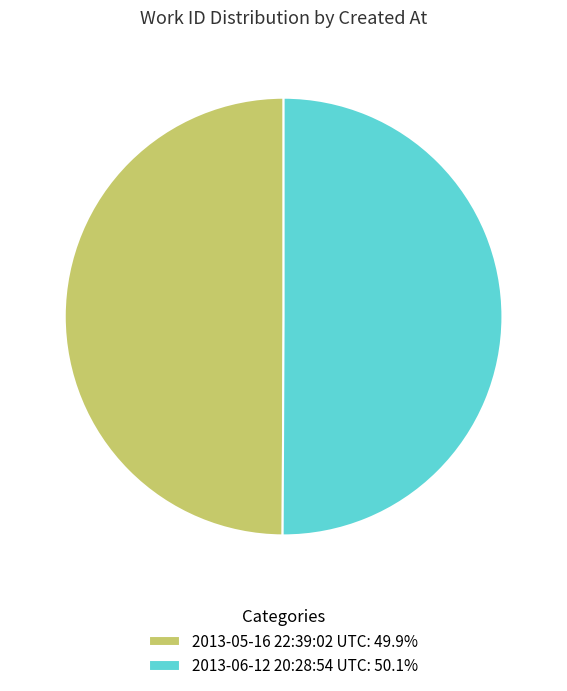

What is the ratio of the value at 2013-06-12 20:28:54 UTC: 50.1% to the value at 2013-05-16 22:39:02 UTC: 49.9%?

1.0